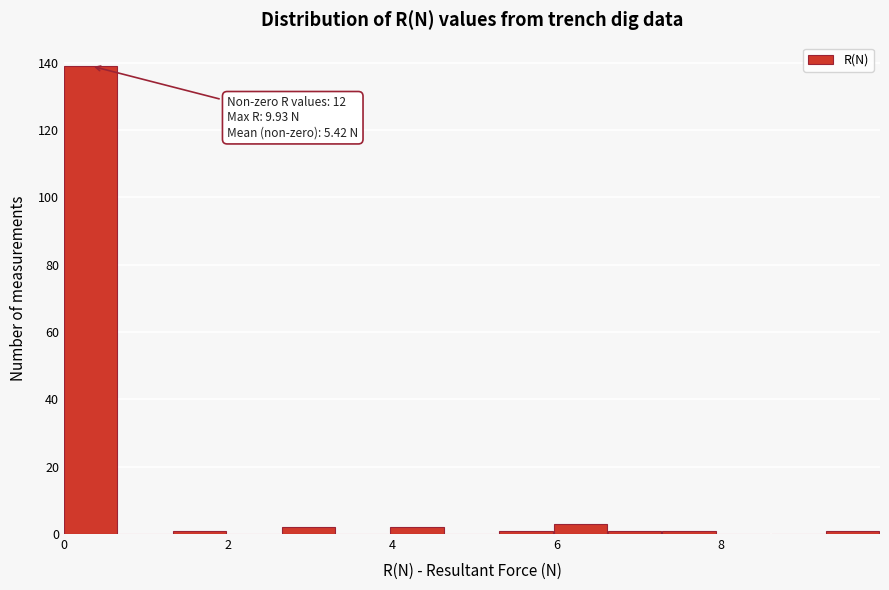

Read against the x-axis, roughly where is the centre of the tallest bar?

0.4